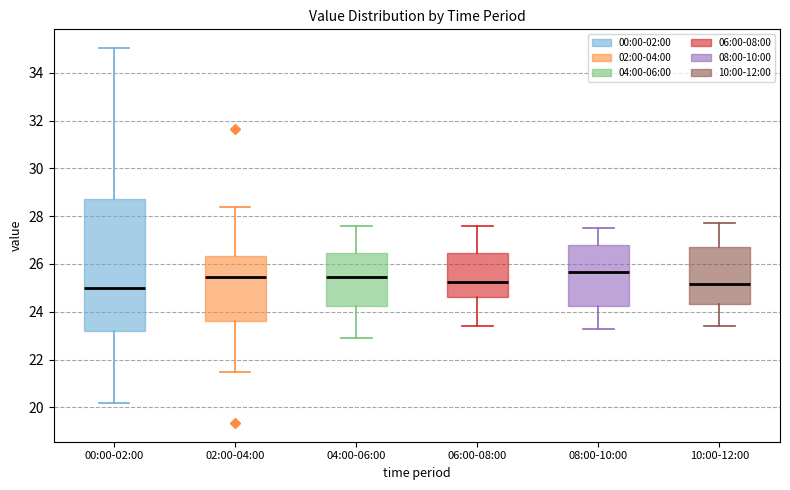

Which box is the tallest, from its lower edge to its upper edge?

00:00-02:00